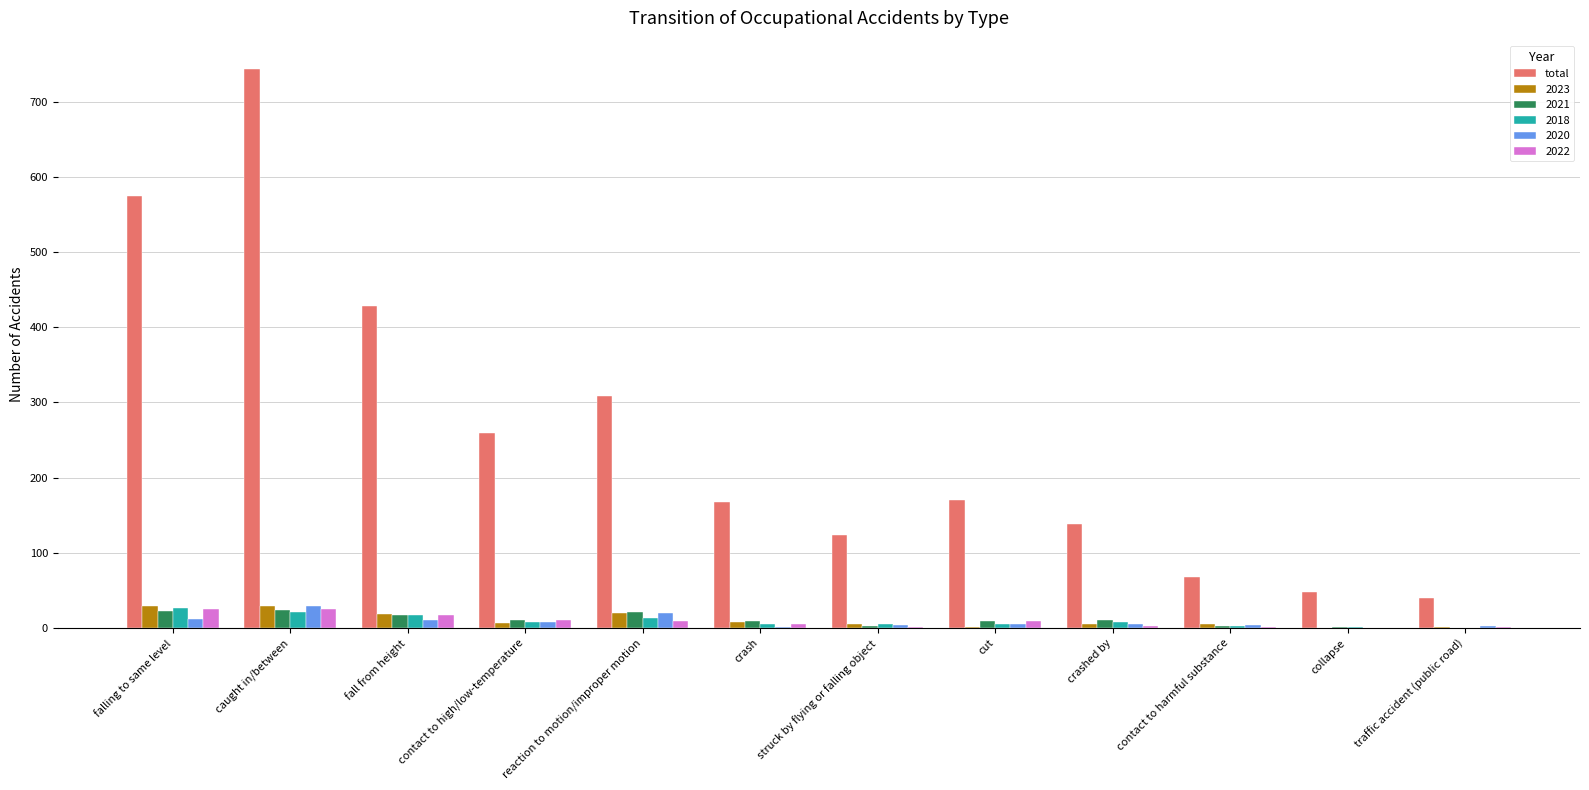

The value of total at contact to harmful substance is 16. True or false?

False